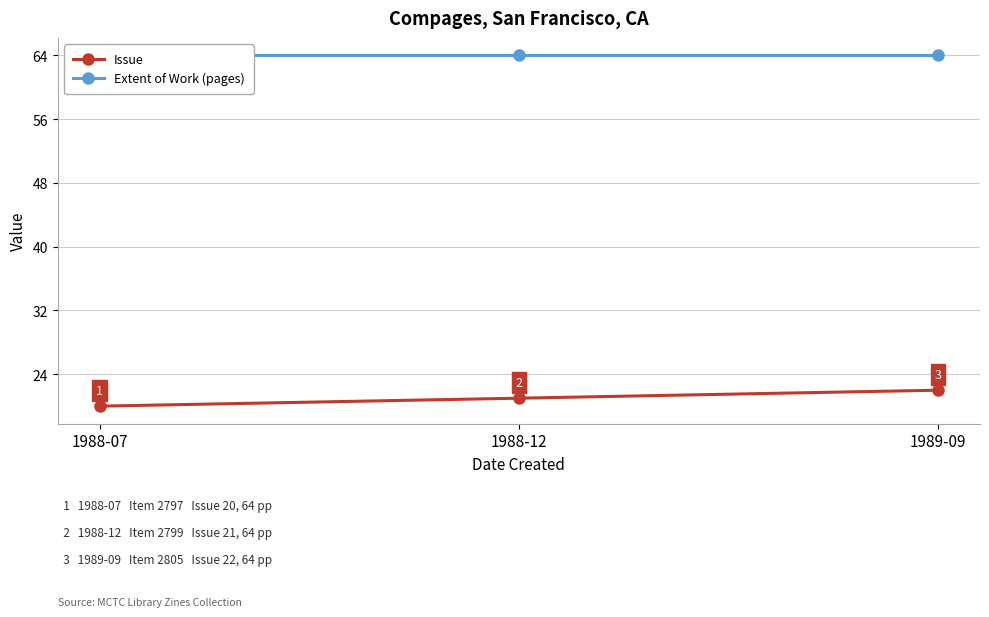

What is the label of the 1st point from the right?

1989-09